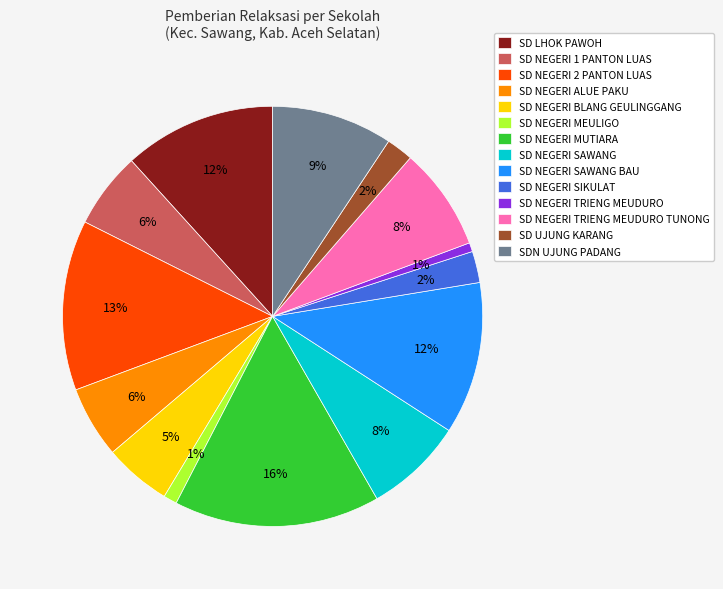

Does SD NEGERI MEULIGO account for over 50% of the chart?

No